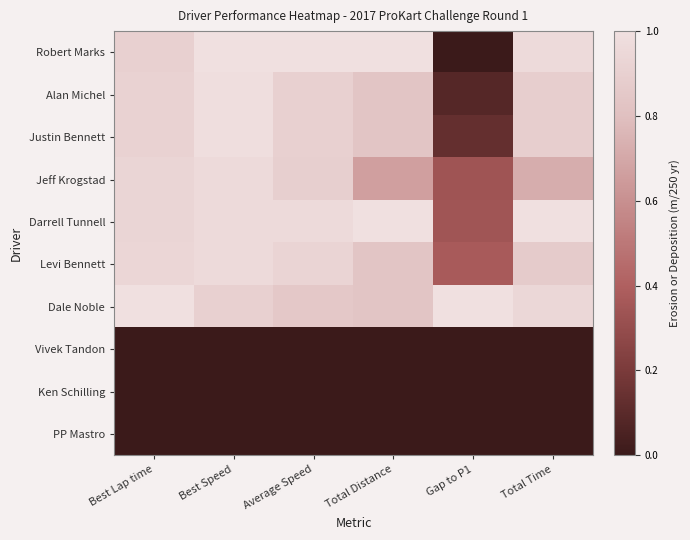

Reading left to right, list all the values displayed in this chart.

Robert Marks: Best Lap time=0.9	Best Speed=1.0	Average Speed=1.0	Total Distance=1.0	Gap to P1=0.0	Total Time=1.0
Alan Michel: Best Lap time=0.9	Best Speed=1.0	Average Speed=0.9	Total Distance=0.8	Gap to P1=0.1	Total Time=0.9
Justin Bennett: Best Lap time=0.9	Best Speed=1.0	Average Speed=0.9	Total Distance=0.8	Gap to P1=0.1	Total Time=0.9
Jeff Krogstad: Best Lap time=0.9	Best Speed=1.0	Average Speed=0.9	Total Distance=0.7	Gap to P1=0.3	Total Time=0.7
Darrell Tunnell: Best Lap time=0.9	Best Speed=1.0	Average Speed=1.0	Total Distance=1.0	Gap to P1=0.3	Total Time=1.0
Levi Bennett: Best Lap time=0.9	Best Speed=1.0	Average Speed=0.9	Total Distance=0.8	Gap to P1=0.4	Total Time=0.9
Dale Noble: Best Lap time=1.0	Best Speed=0.9	Average Speed=0.9	Total Distance=0.8	Gap to P1=1.0	Total Time=0.9
Vivek Tandon: Best Lap time=0.0	Best Speed=0.0	Average Speed=0.0	Total Distance=0.0	Gap to P1=0.0	Total Time=0.0
Ken Schilling: Best Lap time=0.0	Best Speed=0.0	Average Speed=0.0	Total Distance=0.0	Gap to P1=0.0	Total Time=0.0
PP Mastro: Best Lap time=0.0	Best Speed=0.0	Average Speed=0.0	Total Distance=0.0	Gap to P1=0.0	Total Time=0.0